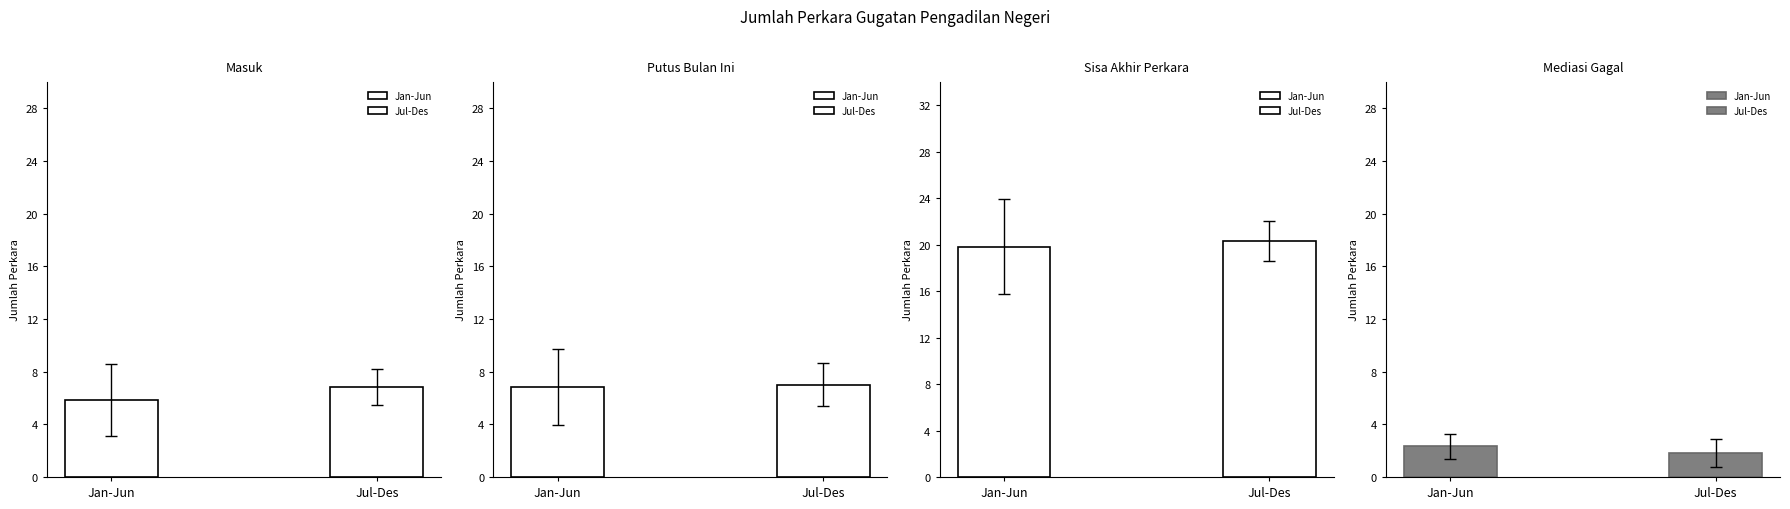

Which series has the widest spread of values?

Sisa Akhir Perkara